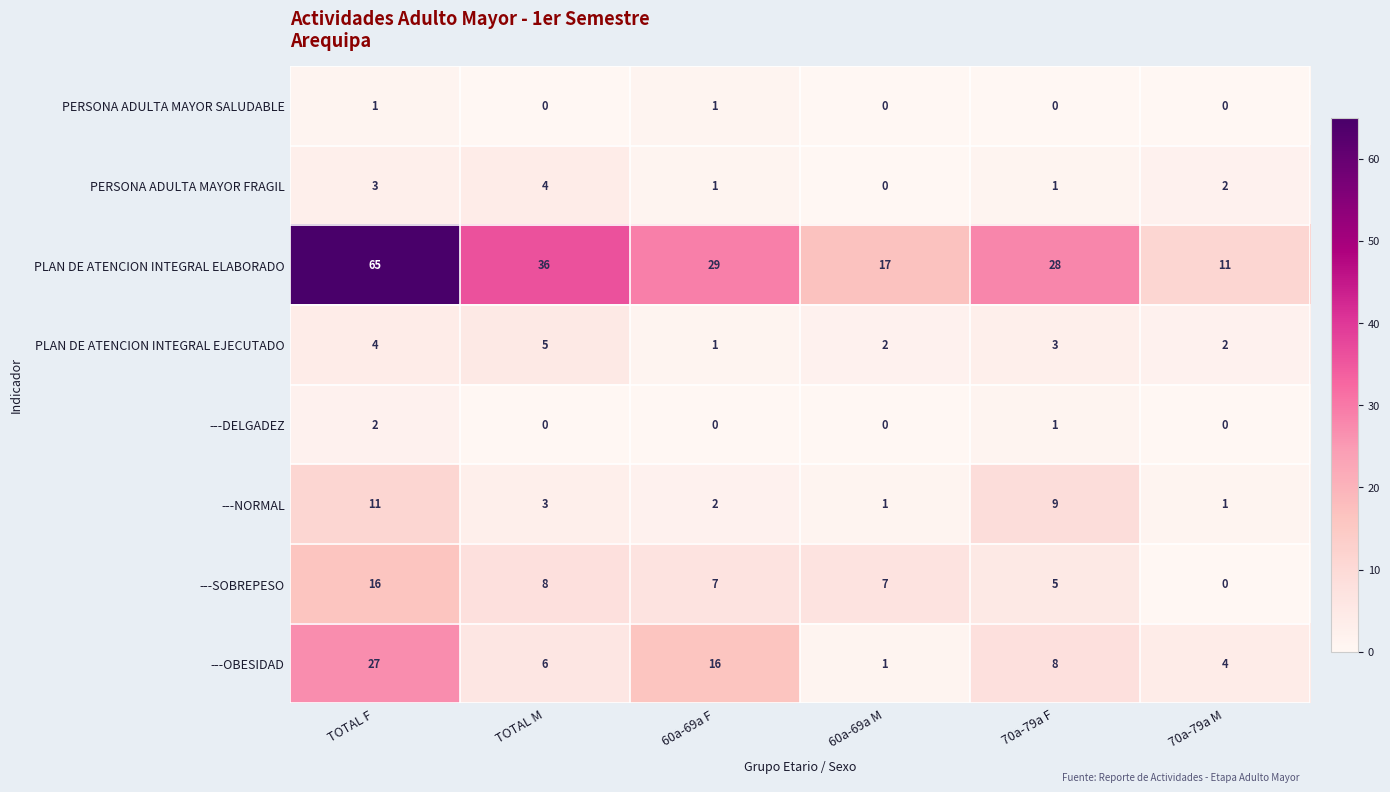

The ---DELGADEZ series shows 0 at 70a-79a M. True or false?

True